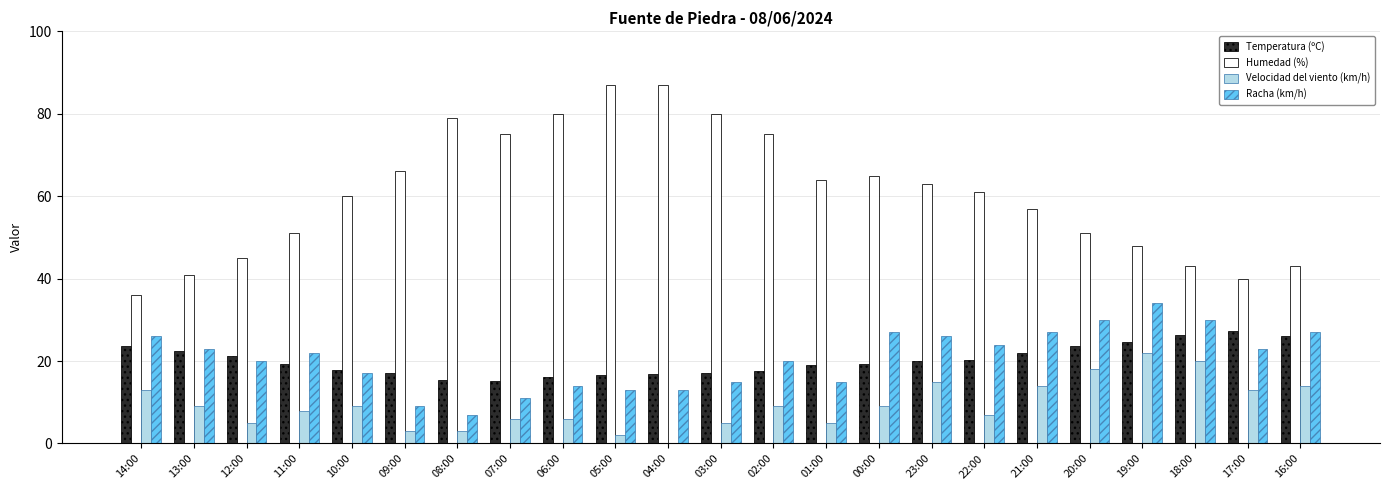

At which label does Racha (km/h) reach its peak?

19:00